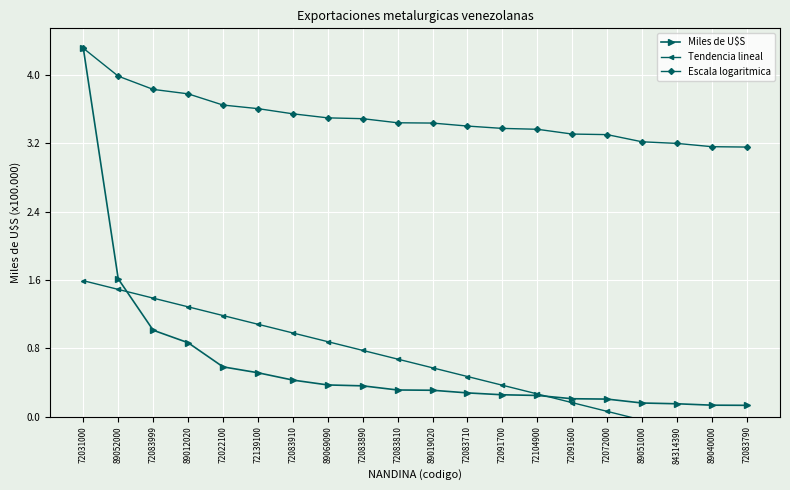

What is the value of the Escala logaritmica point at the 19th from the left?

3.2